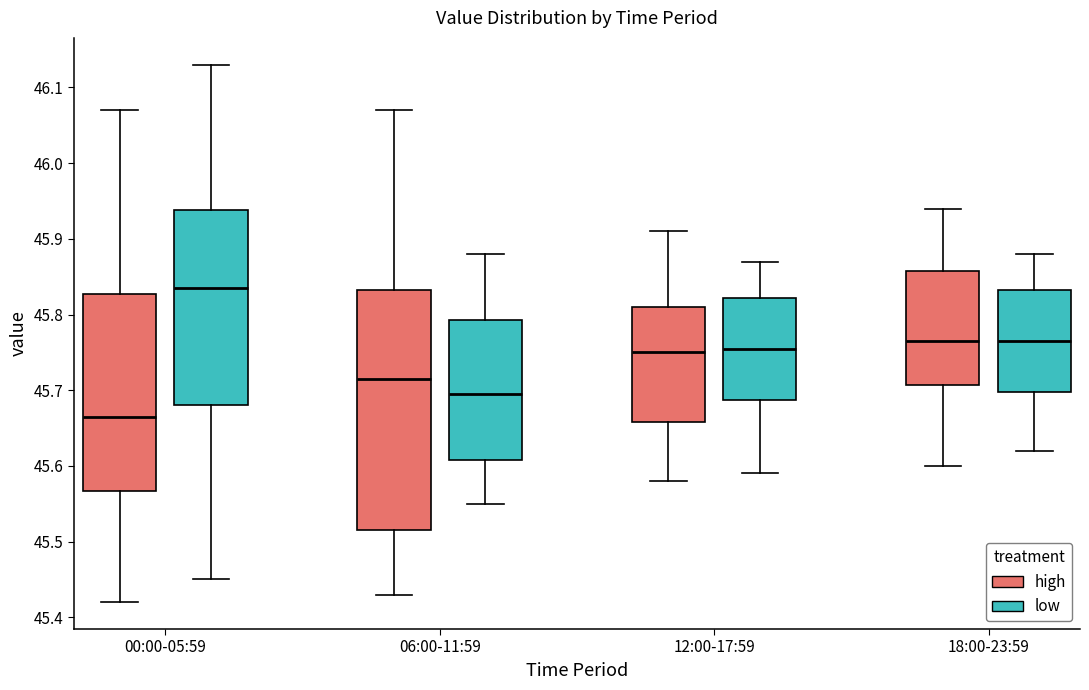

Which box's median line is the lowest?

00:00-05:59 (high)